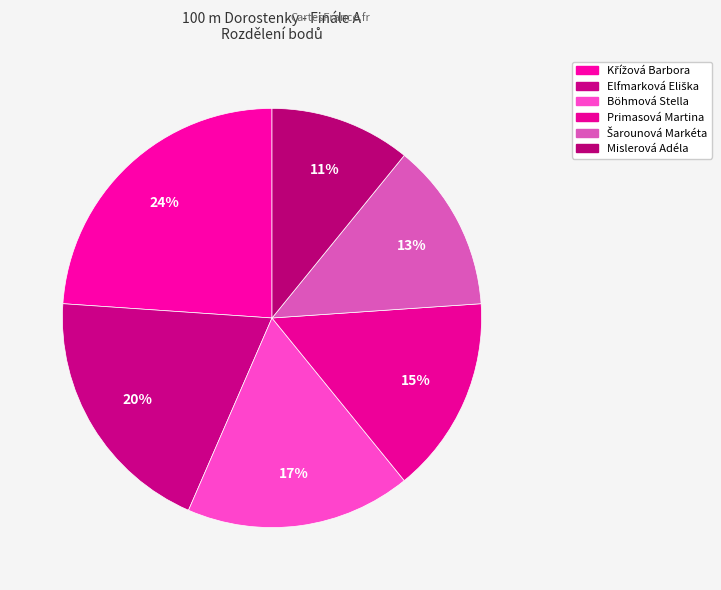

Count the number of slices in the pie.

6